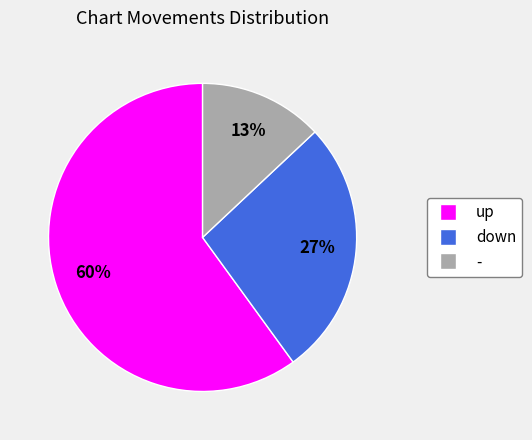

What percentage is the - slice, to the nearest percent?

13%